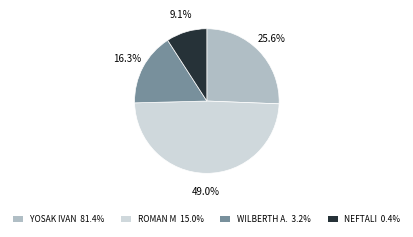

Is there any slice that represents more than half of the pie?

No